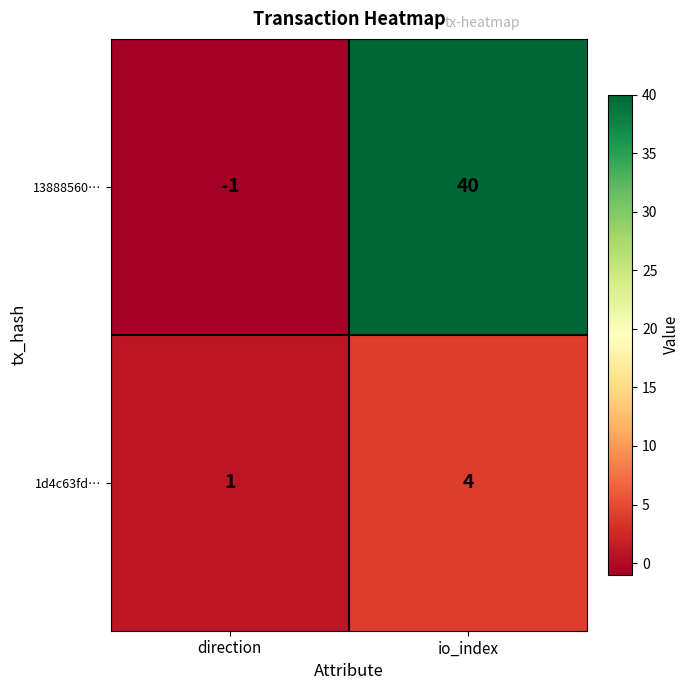

What is the sum of all 1d4c63fd… values?

5